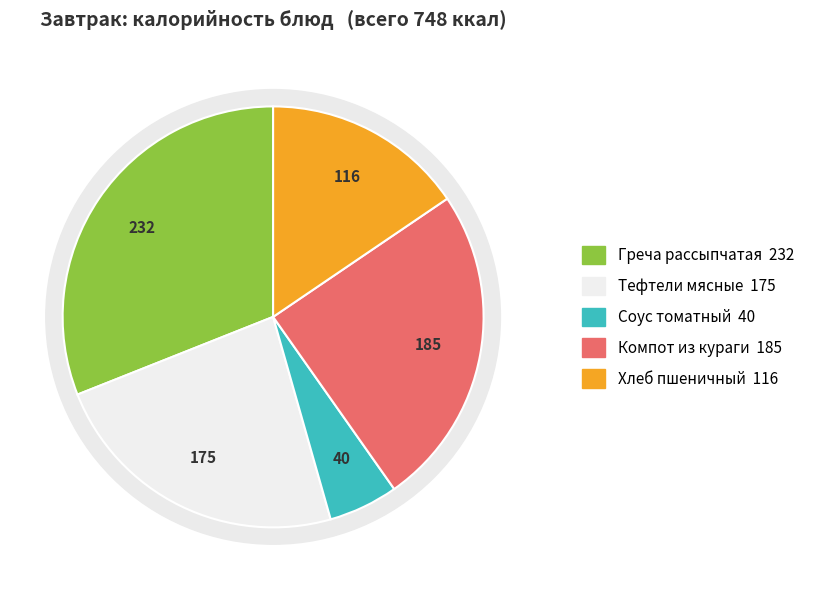

How many segments does this pie chart have?

5